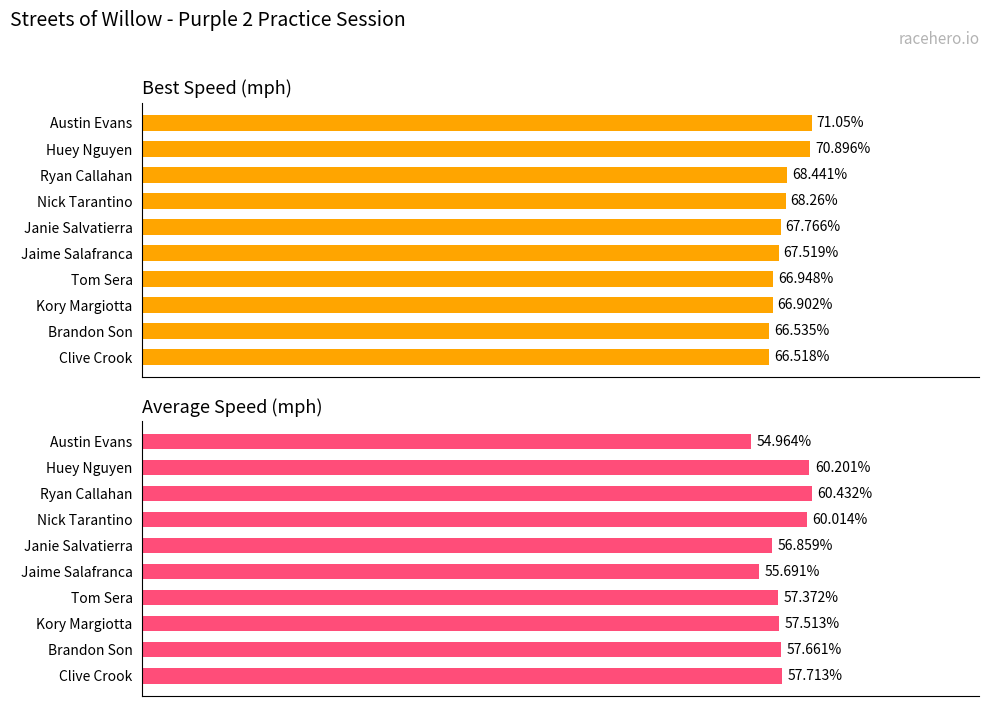

What is the minimum value for Average Speed?

55.0